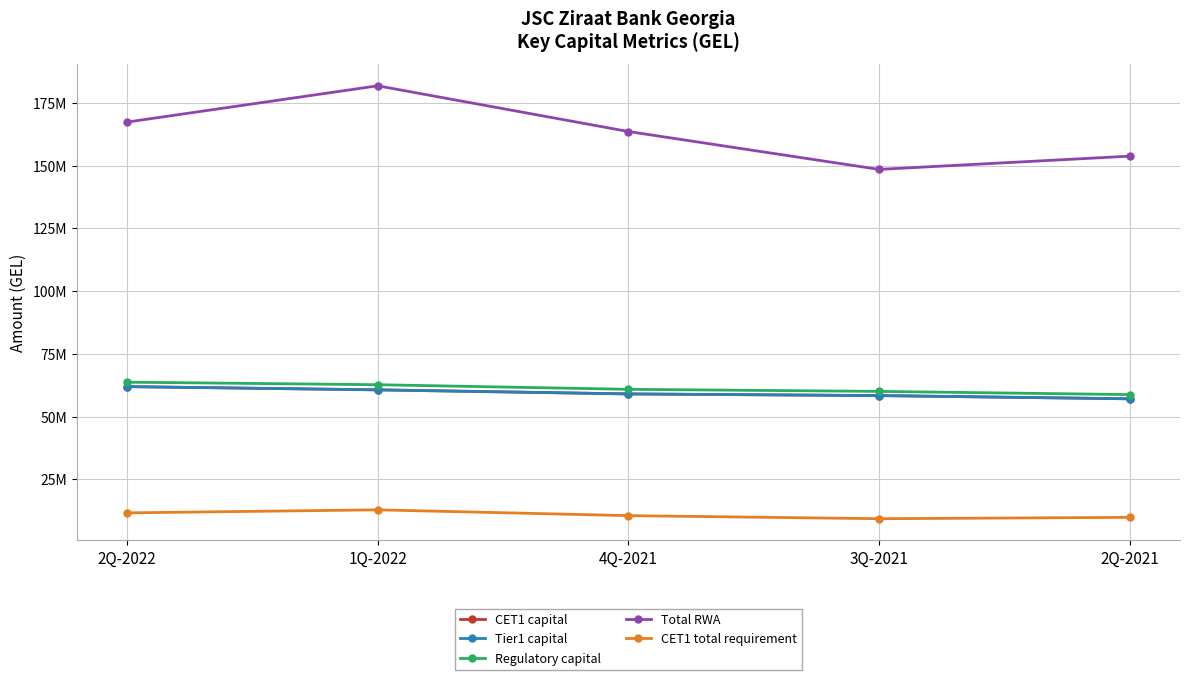

List the series in order of their peak value, highest first.

Total RWA, Regulatory capital, CET1 capital, Tier1 capital, CET1 total requirement